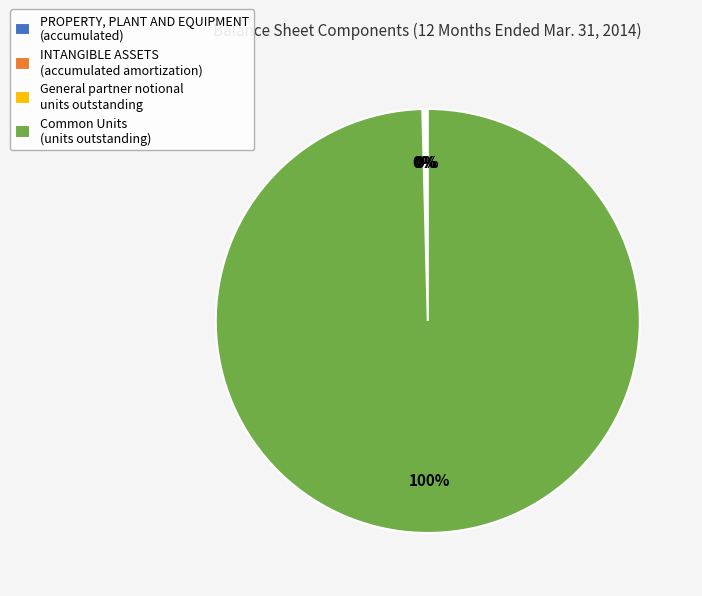

To the nearest percent, what is the average slice percentage?

25%